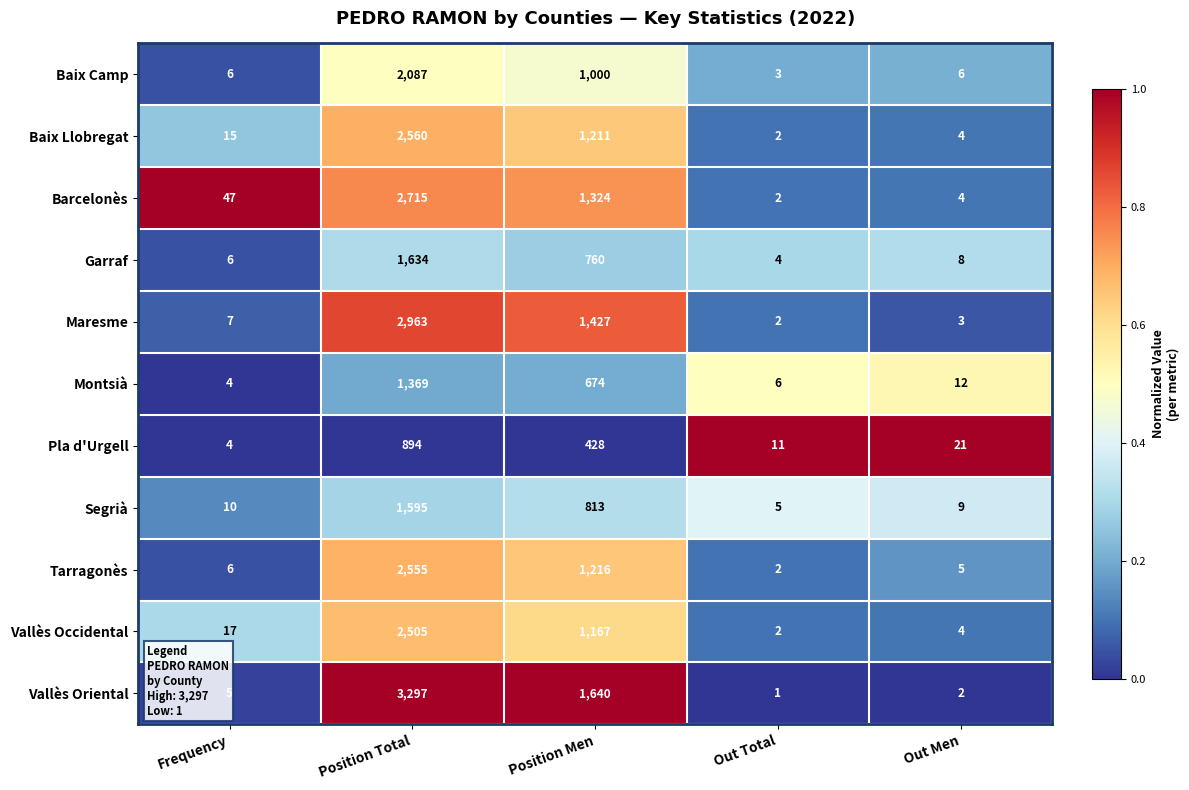

At which category is the sum across all series the highest?

Position Total